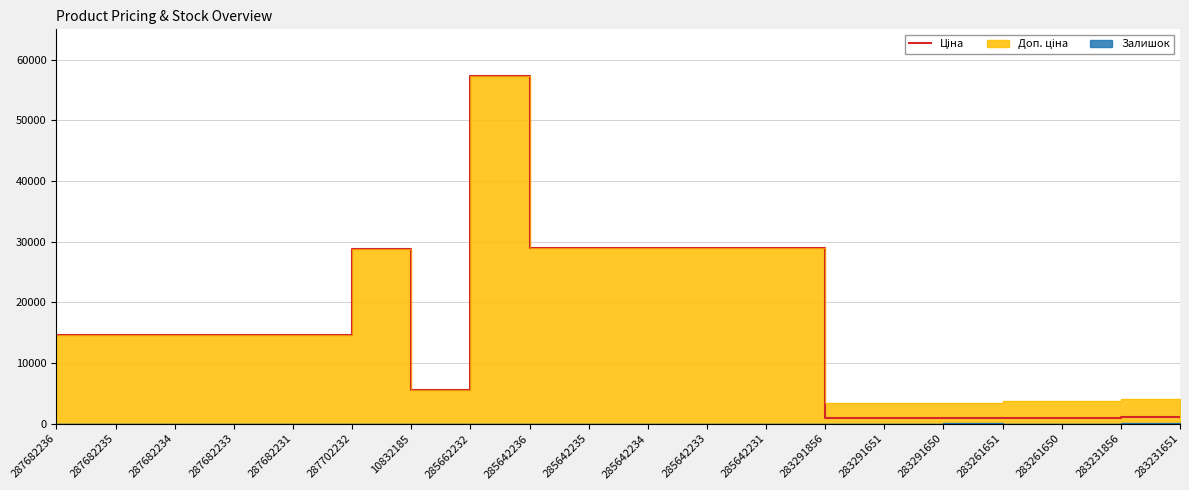

What is the greatest value displayed?

57235.5